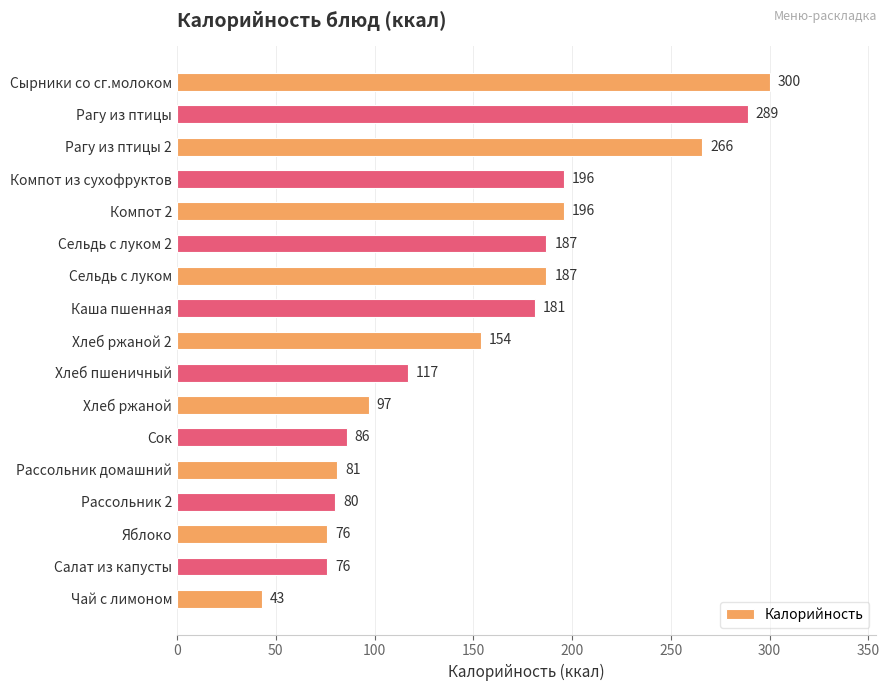

At which category does the chart reach its peak across all series?

Сырники со сг.молоком